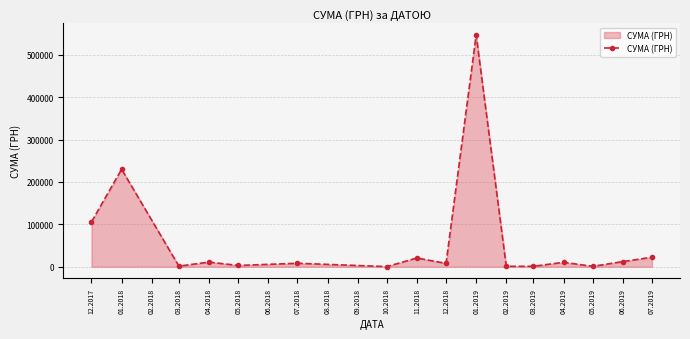

Which category has the highest value across all series?

01.2019